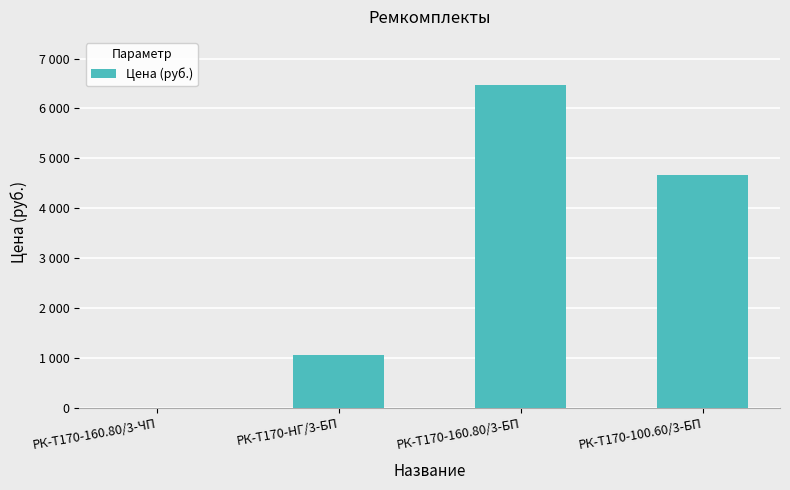

Are the bars horizontal?

No